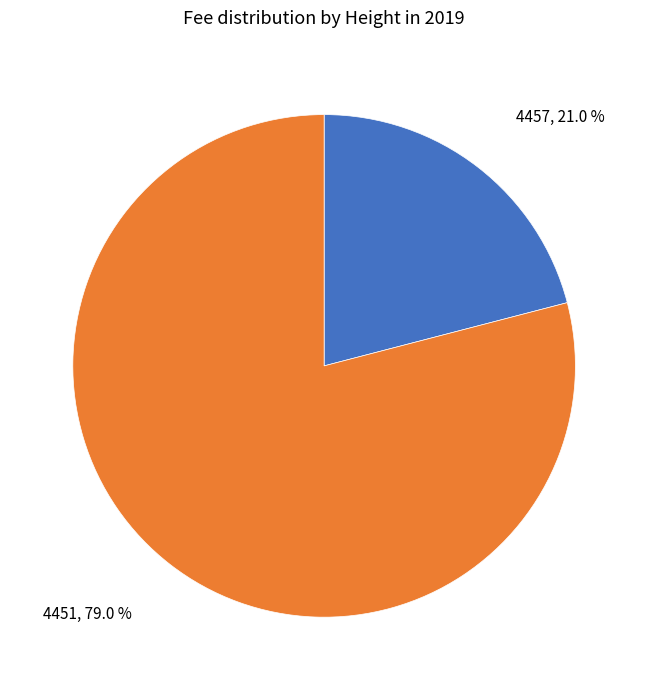

Is there any slice that represents more than half of the pie?

Yes